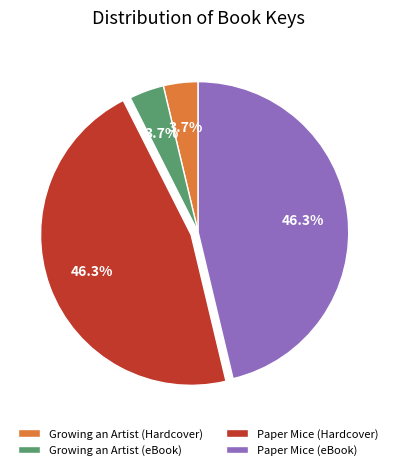

The Paper Mice (Hardcover) slice represents 46% of the pie. True or false?

True